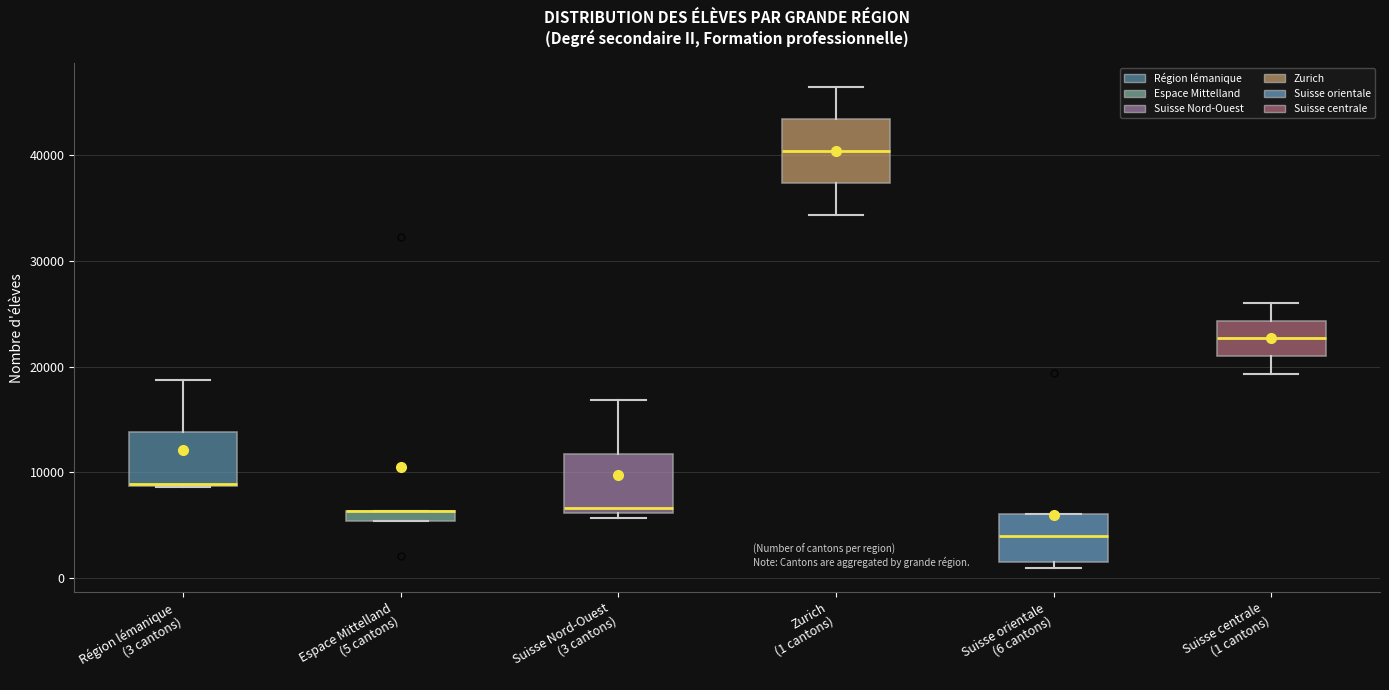

Where does the upper whisker of the box for Suisse centrale (1 cantons) end on the y-axis? The values are not printed on the chart, so give them approximately, as read against the axis.

26000